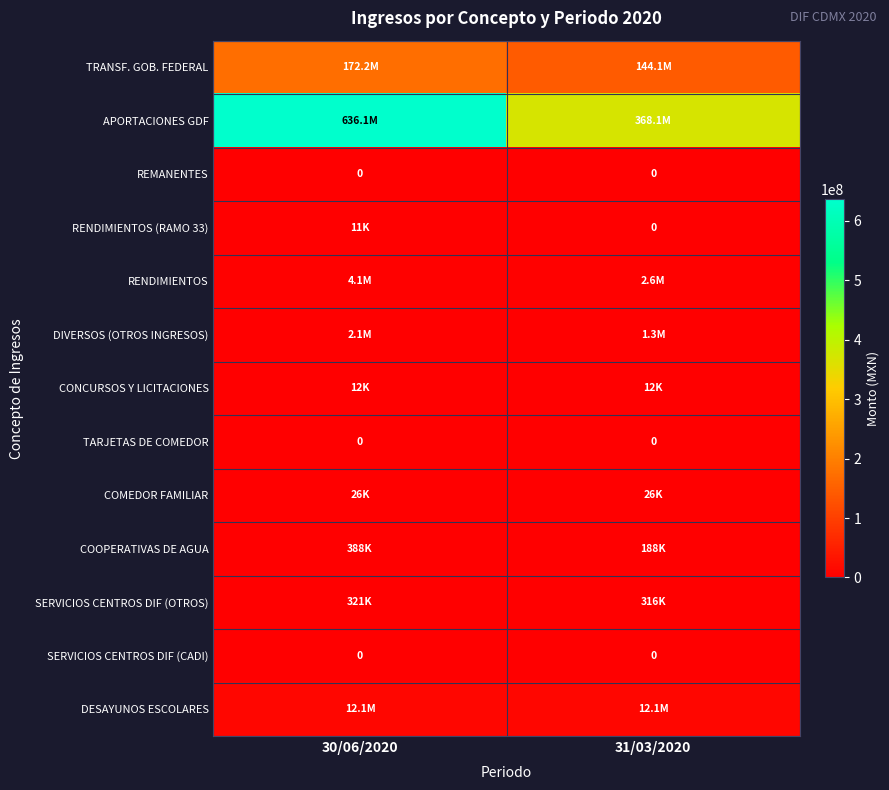

What is the maximum value shown in the chart?

636086604